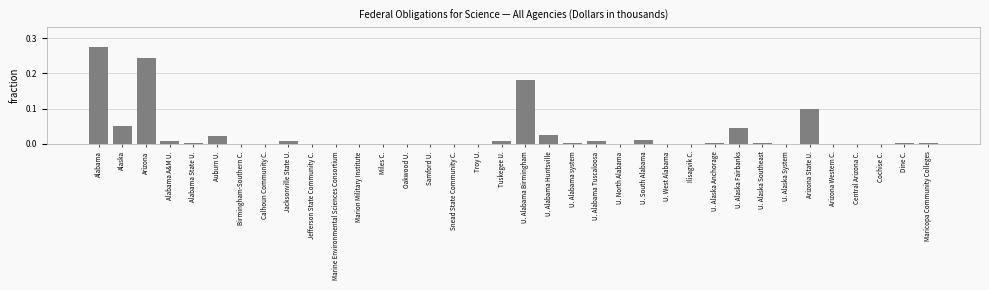

Between Auburn U. and Jefferson State Community C., which is larger?

Auburn U.